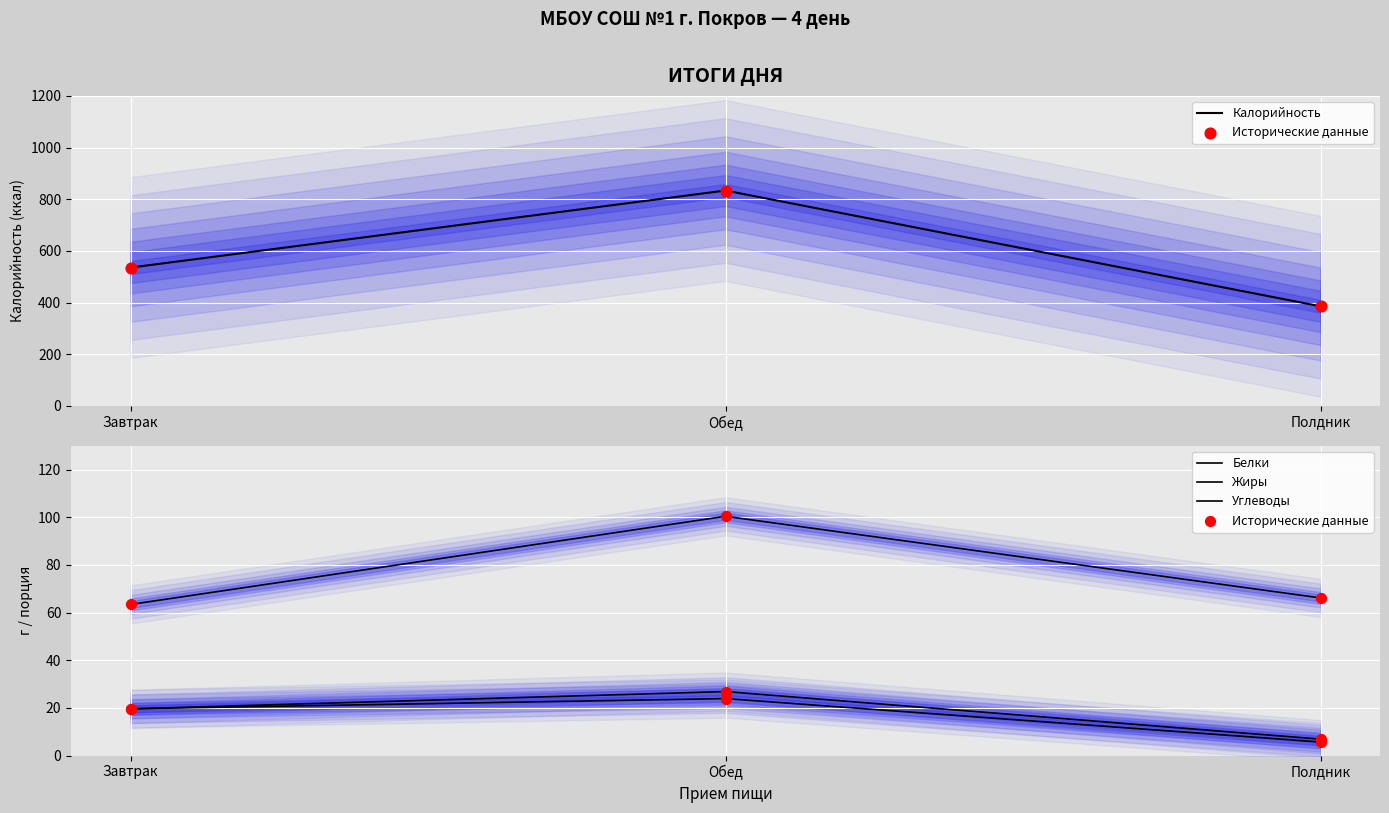

What value does the Калорийность series have at Полдник?

385.4